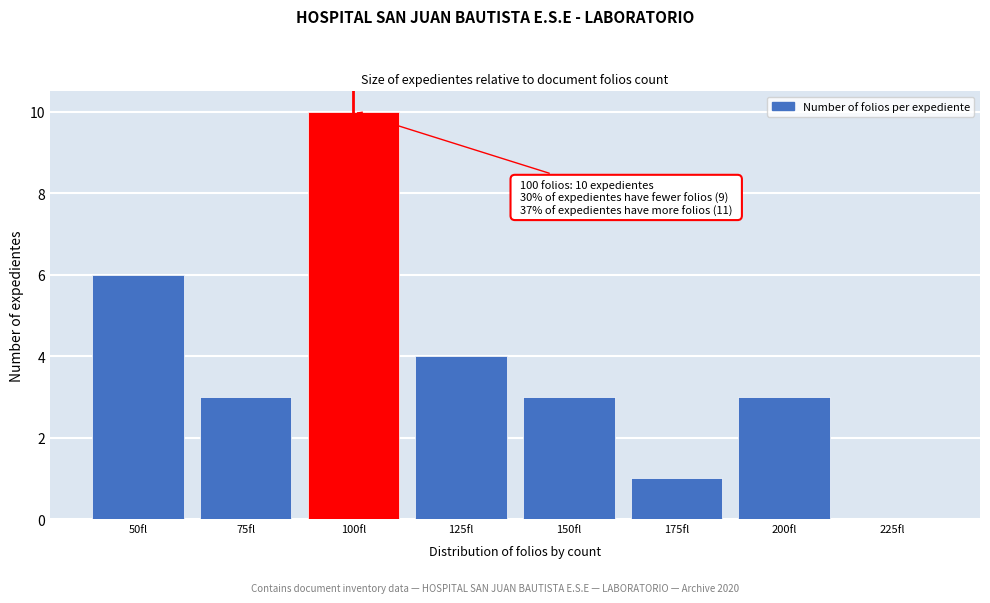

Reading left to right, what are all the values shown in this chart?

50fl=6	75fl=3	100fl=10	125fl=4	150fl=3	175fl=1	200fl=3	225fl=0